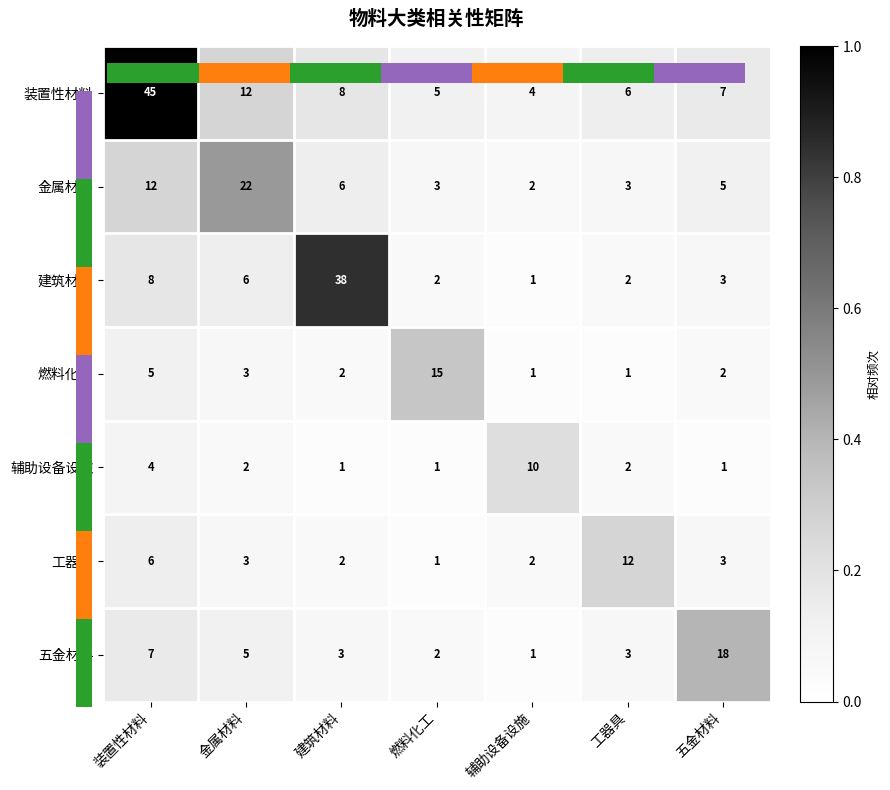

At 装置性材料, list the series in order from largest to smallest.

装置性材料, 金属材料, 建筑材料, 五金材料, 工器具, 燃料化工, 辅助设备设施